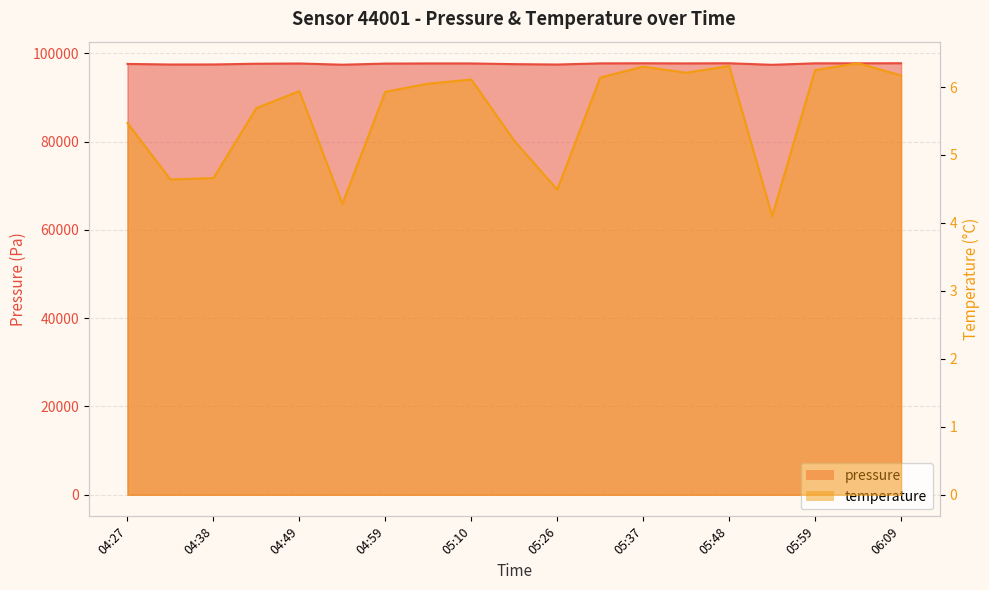

What is the difference between the pressure values at 04:27 and 06:09?

153.1